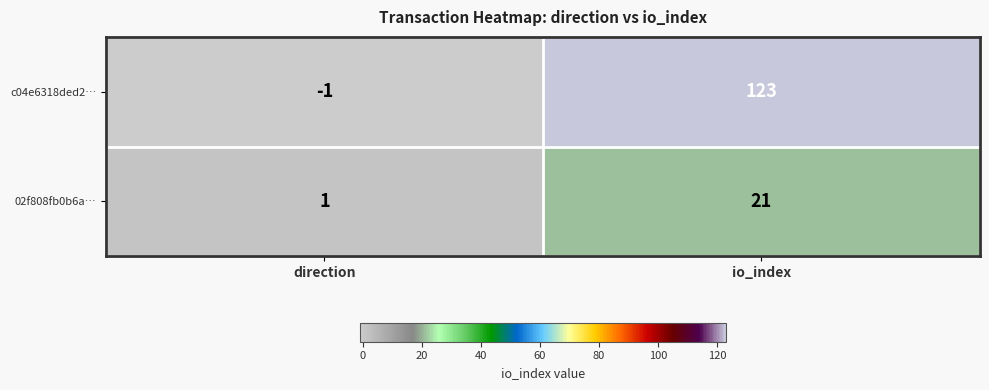

Which label corresponds to the smallest value in the chart?

direction